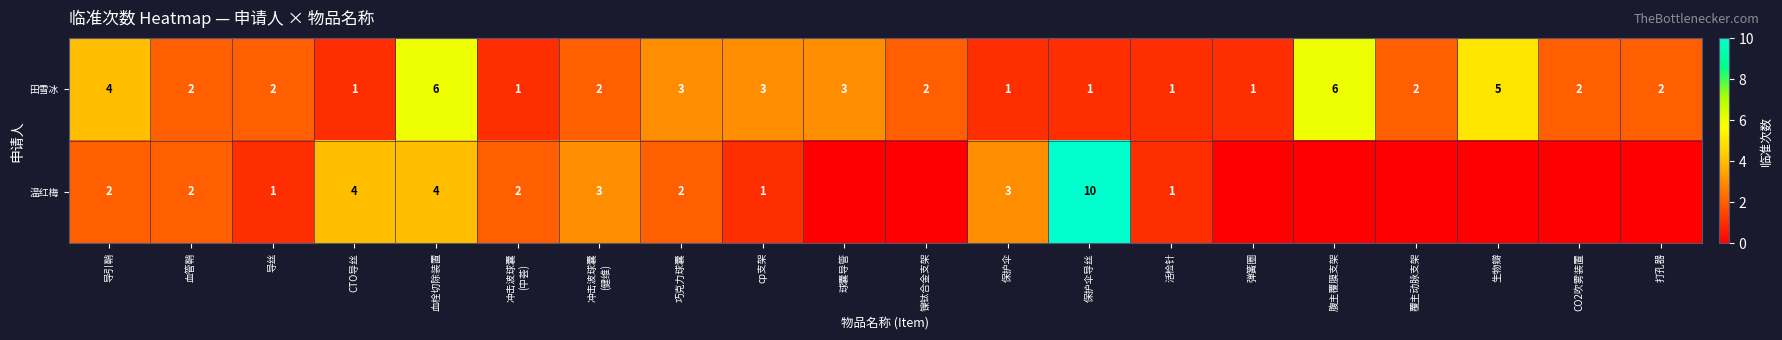

At which category is the sum across all series the highest?

保护伞导丝